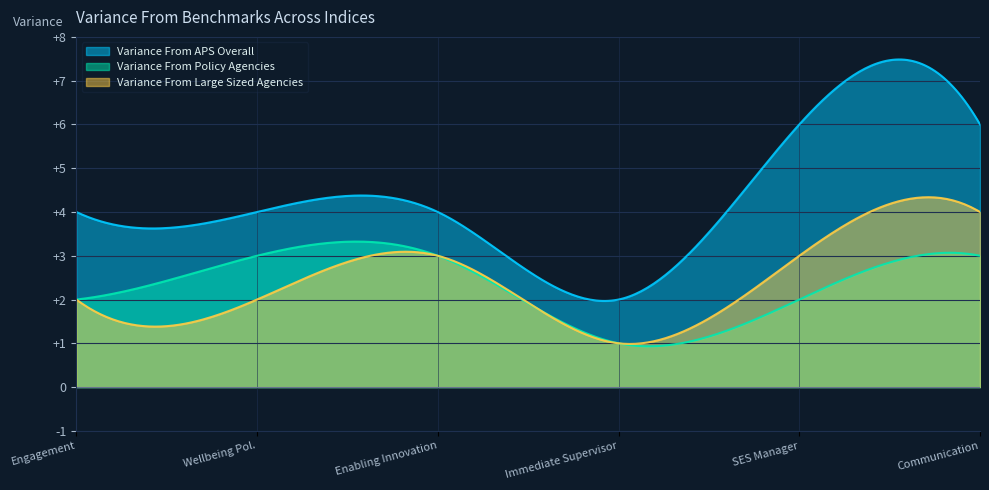

Is it true that Variance From APS Overall equals 4 at Enabling Innovation Index?

True